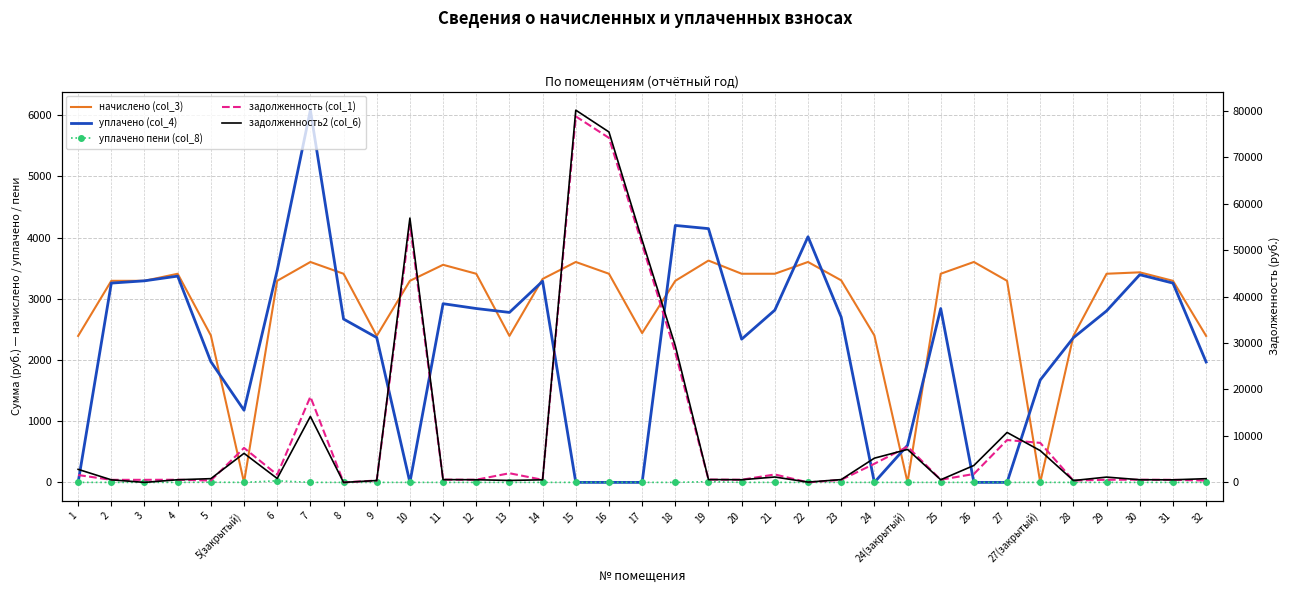

Between 5 and 18, which series saw the biggest shift?

задолженность2 (col_6)